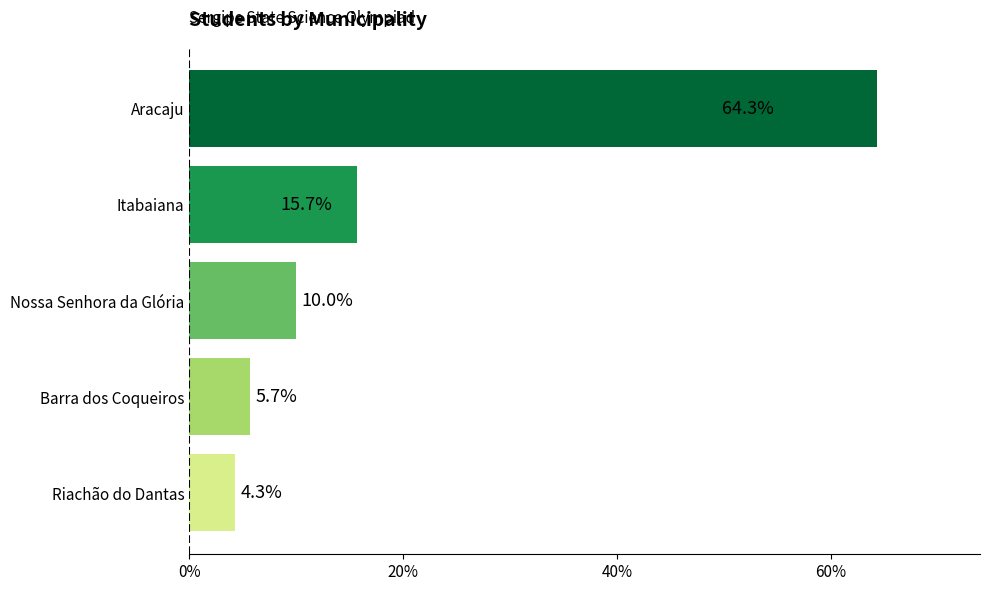

Reading top to bottom, what are all the values shown in this chart?

Aracaju=64.3	Itabaiana=15.7	Nossa Senhora da Glória=10.0	Barra dos Coqueiros=5.7	Riachão do Dantas=4.3